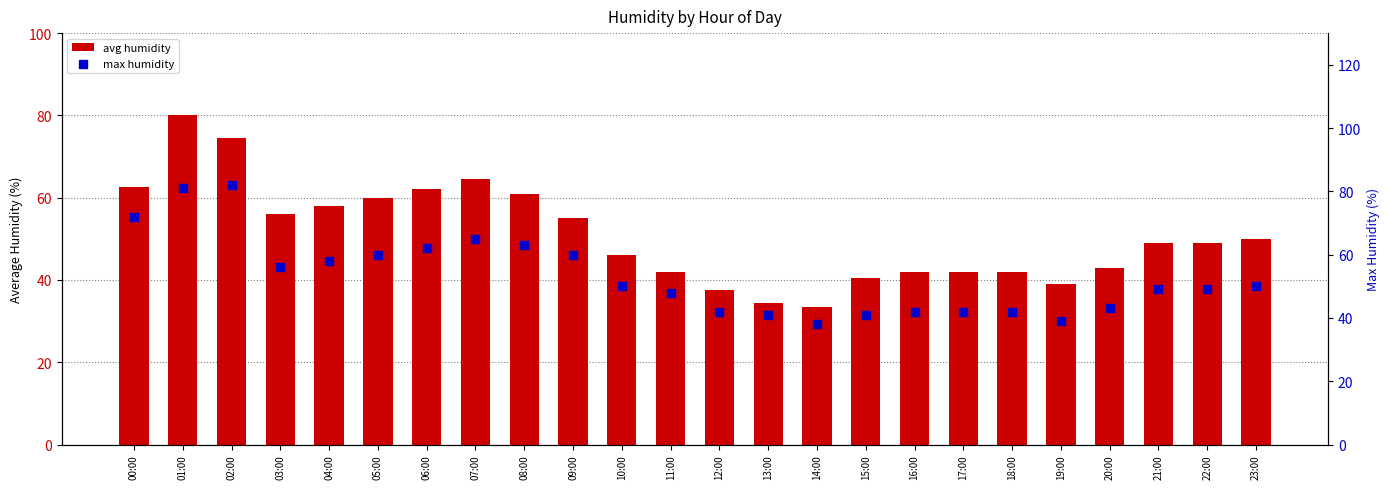

What is the total value across all series at 18:00?

84.0